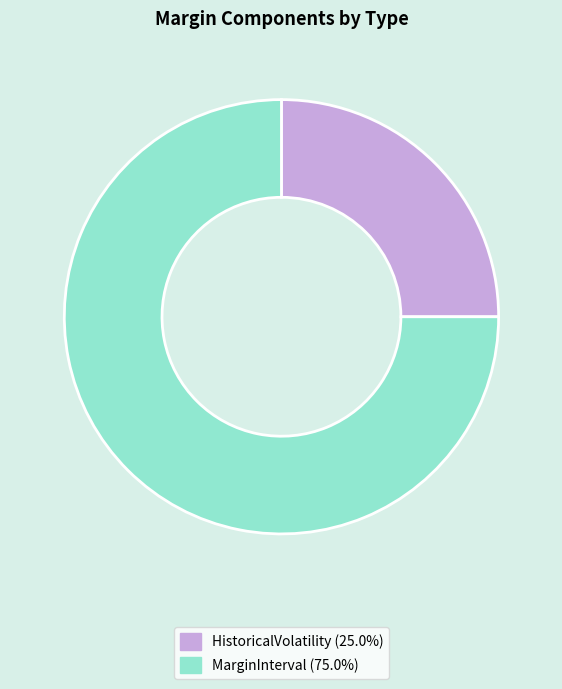

Is there any slice that represents more than half of the pie?

Yes